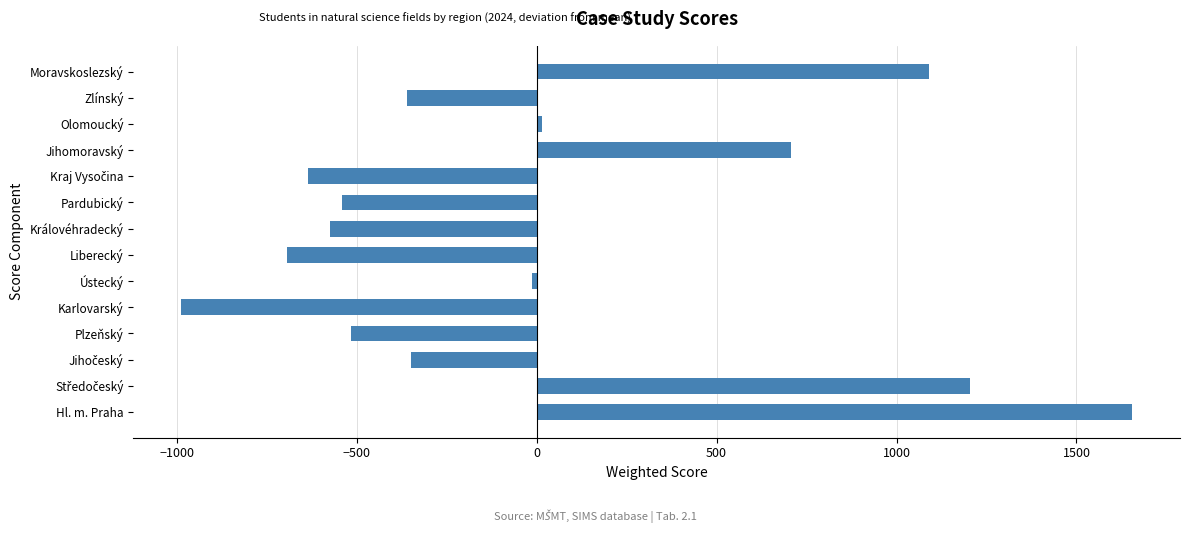

The chart shows a value of -313.3 at Karlovarský. True or false?

False